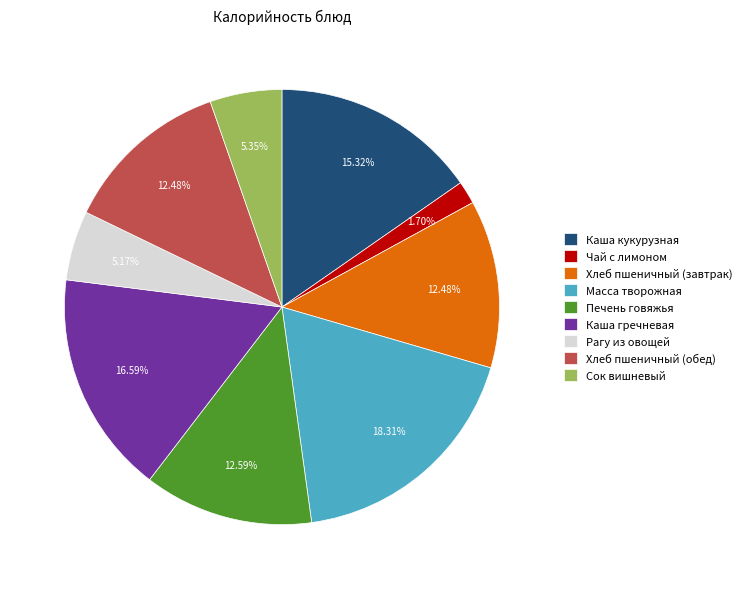

Does Сок вишневый account for over 50% of the chart?

No